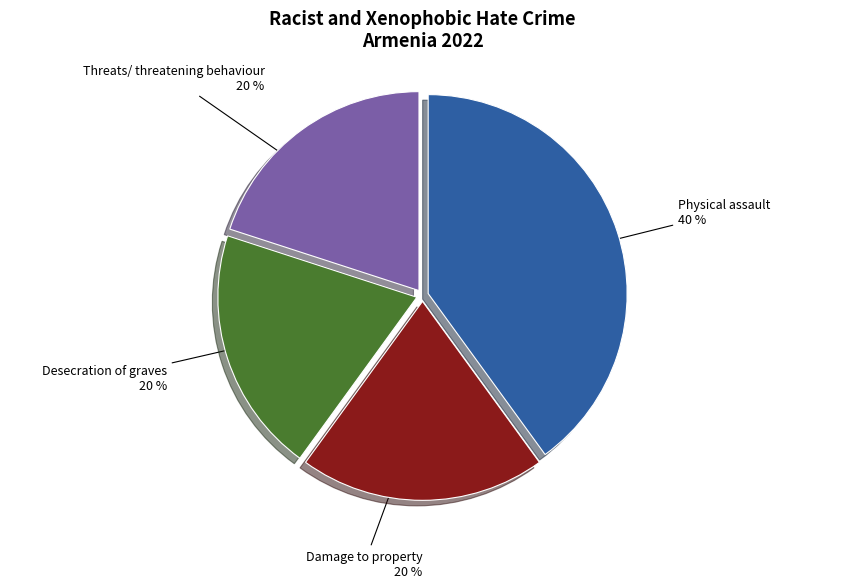

Count the number of slices in the pie.

4